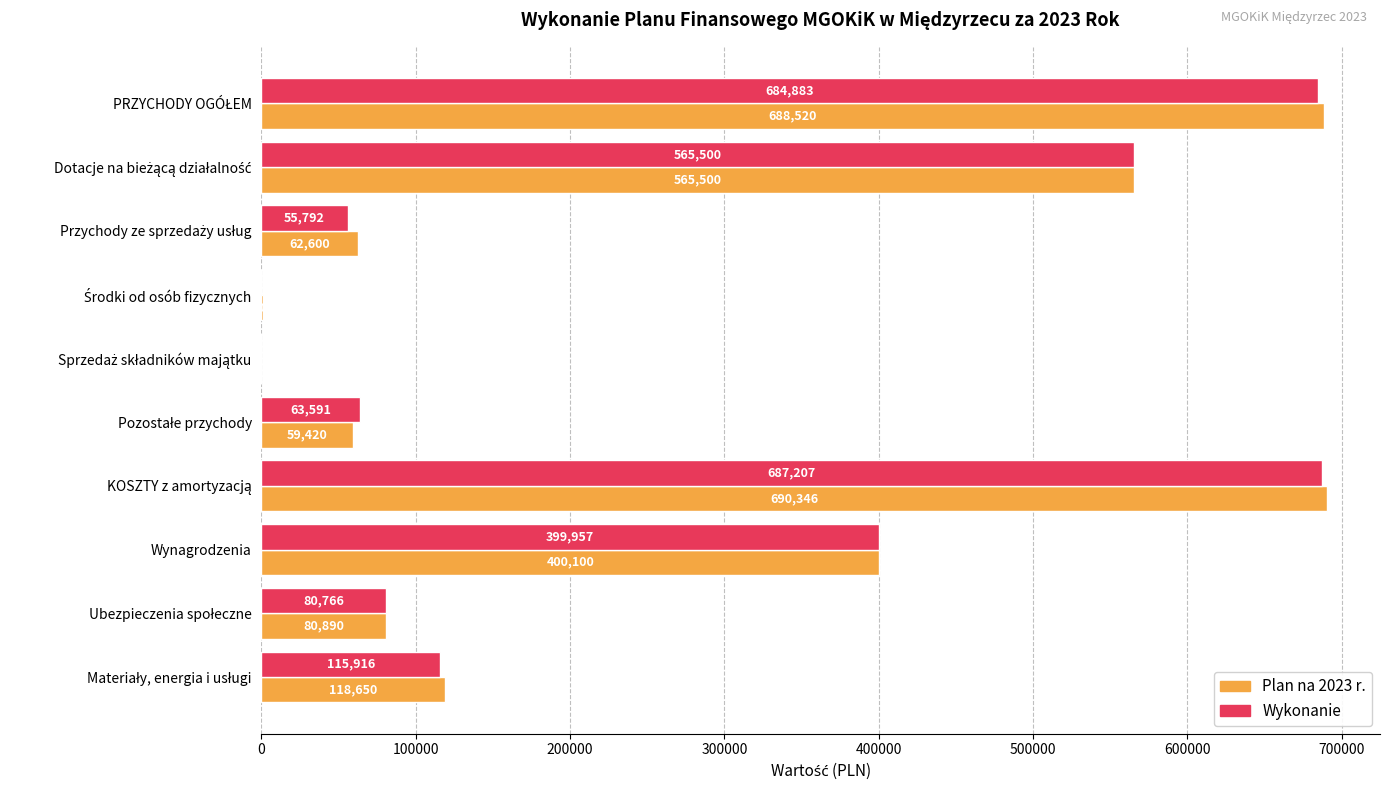

At which label is Plan na 2023 r. closest to 345173?

Wynagrodzenia